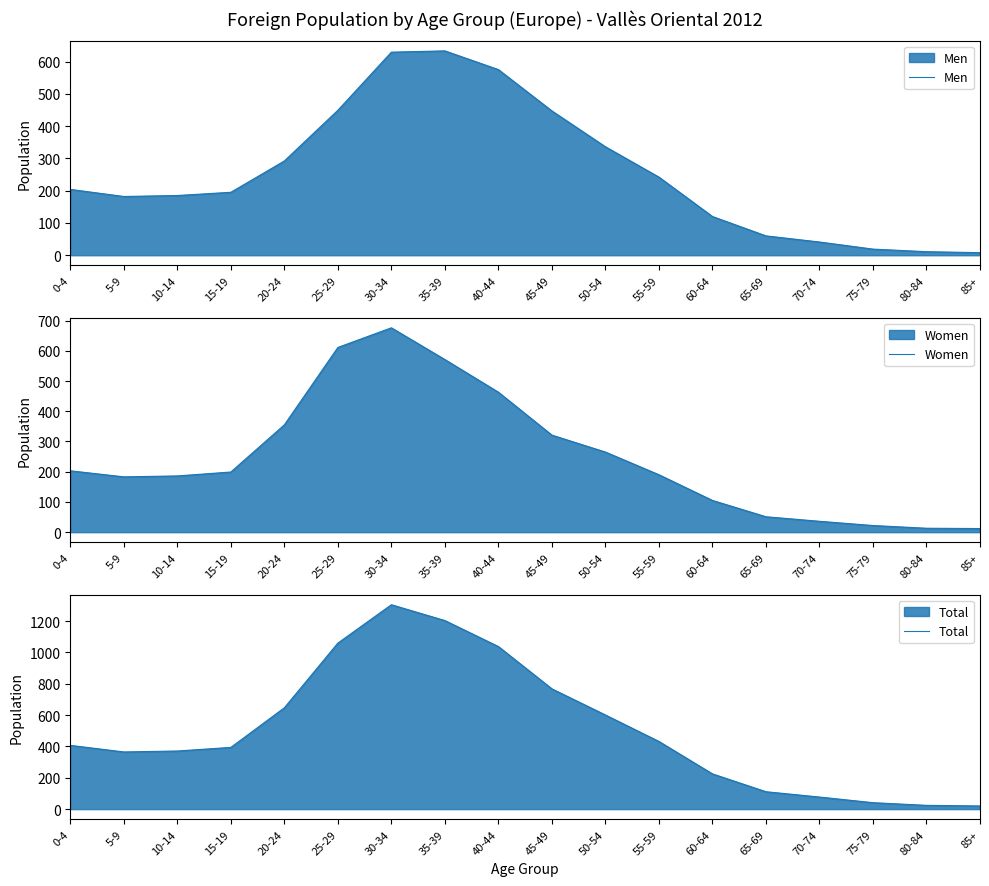

Which has a higher value, 20-24 or 25-29?

25-29